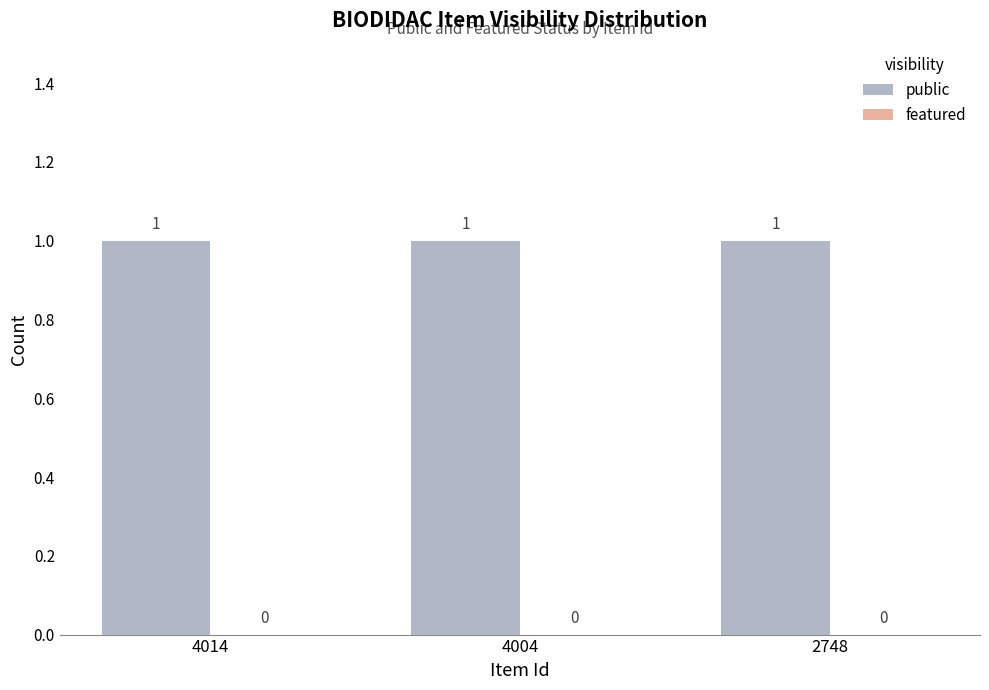

What is the total value across all series at 2748?

1